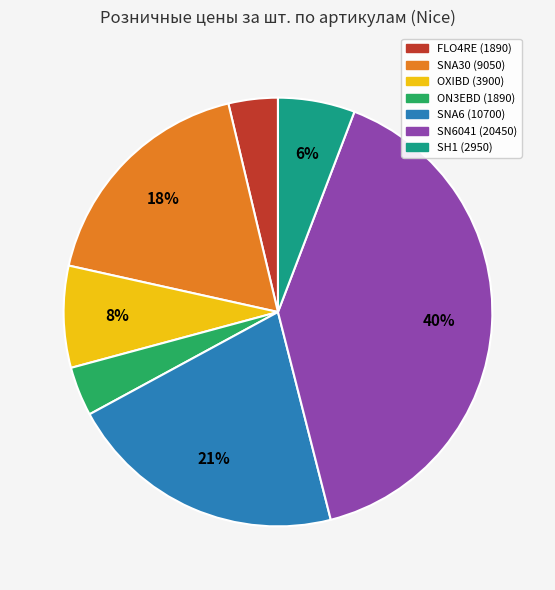

Which category has the biggest portion of the pie?

SN6041 (20450)